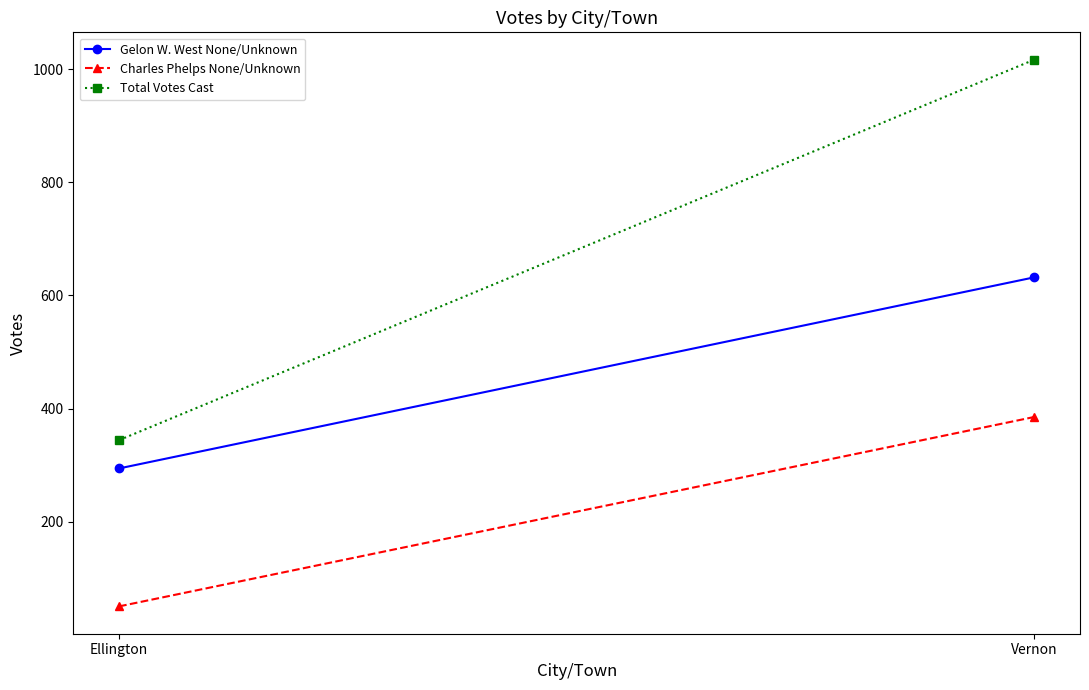

The value of Gelon W. West None/Unknown at Ellington is 294. True or false?

True